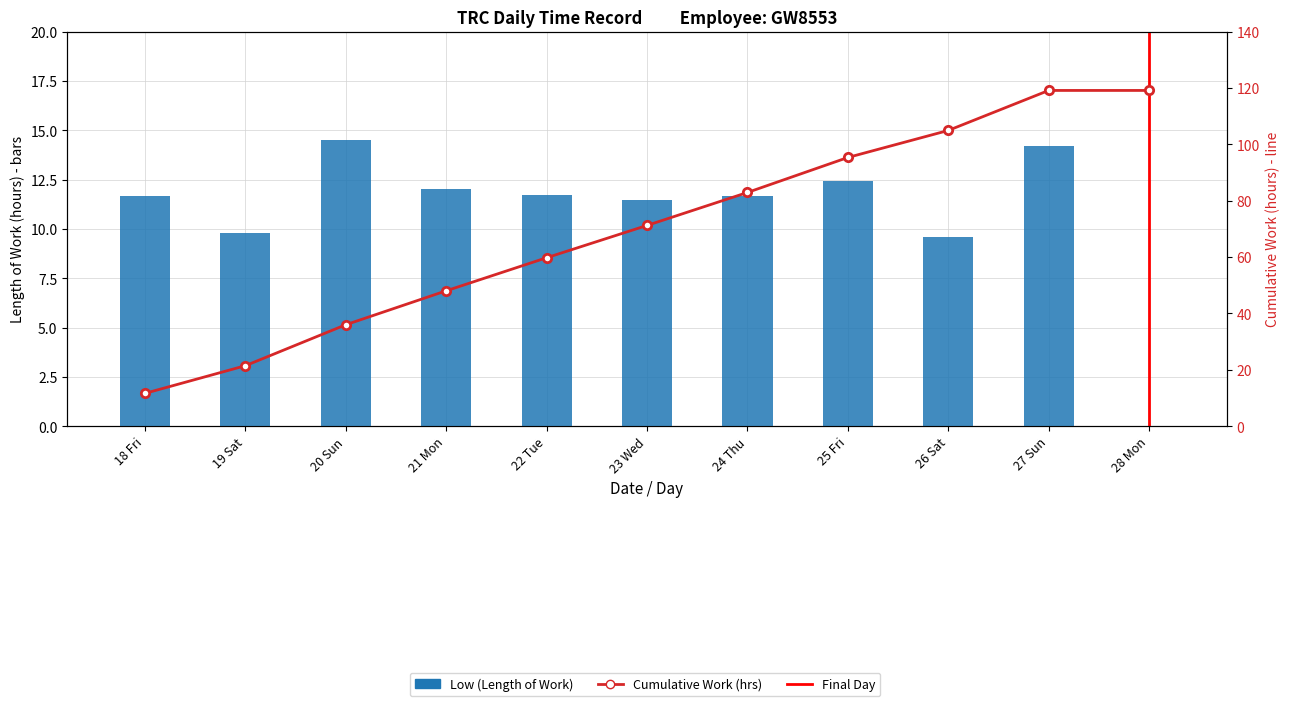

Reading right to left, transcribe all the data shown in this chart.

28 Mon=0.0	27 Sun=14.2	26 Sat=9.6	25 Fri=12.4	24 Thu=11.7	23 Wed=11.5	22 Tue=11.7	21 Mon=12.0	20 Sun=14.5	19 Sat=9.8	18 Fri=11.7